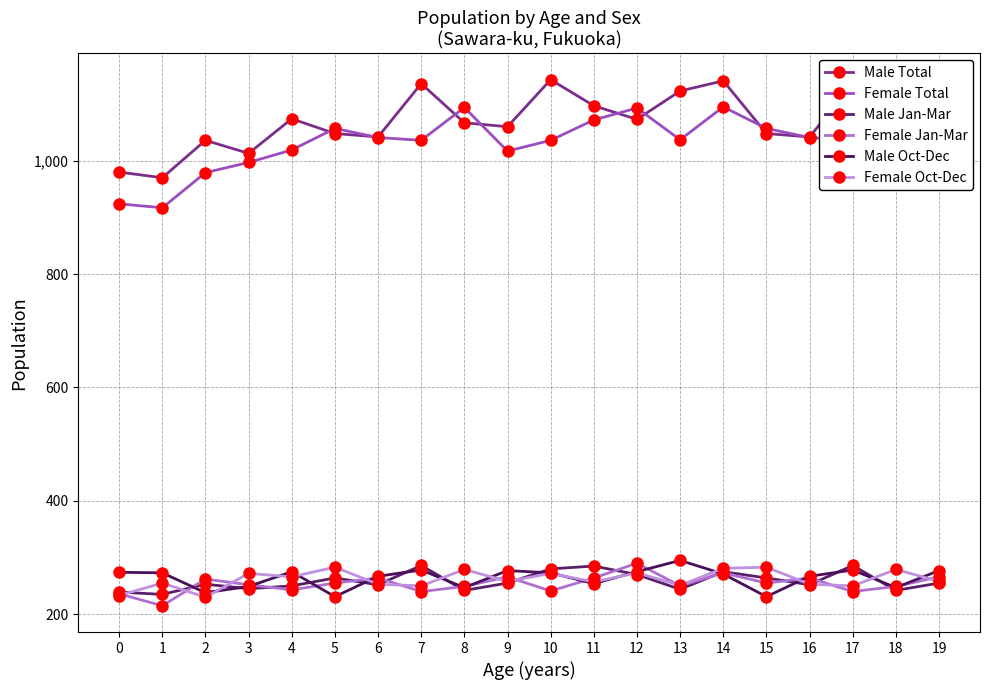

Count the number of data series in this chart.

6